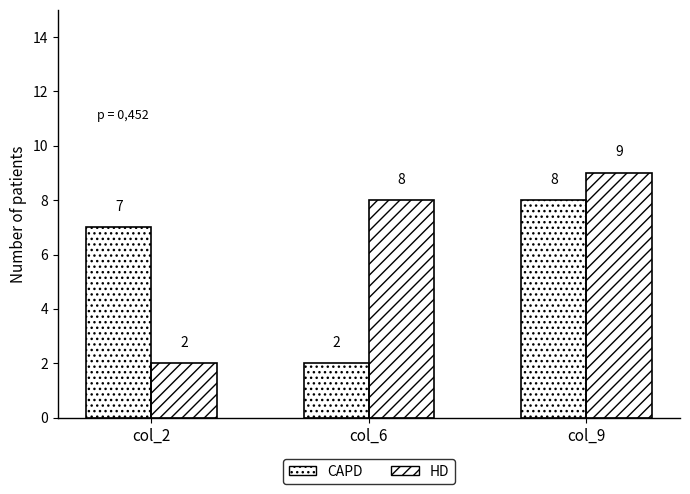

What is the value of the HD bar at the 1st from the left?

2